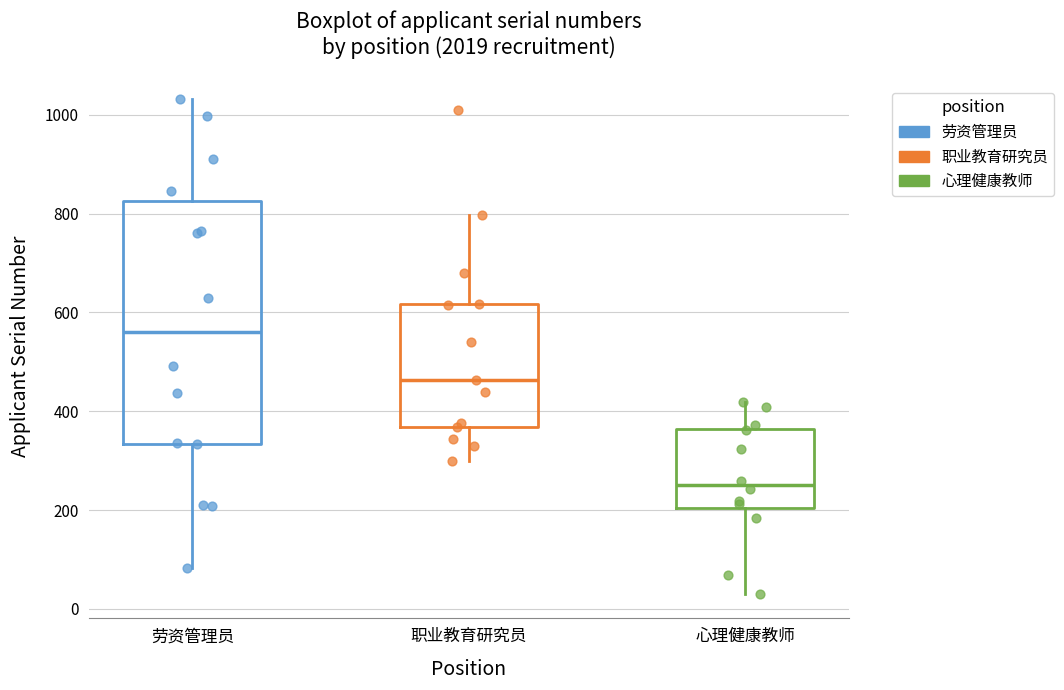

Reading left to right, read every box against the y-axis: the position of its median line, the range the box covers, and the ends of its whiskers. The values are not printed on the chart, so give them approximately, as read against the axis.

劳资管理员: median 560, box 340 to 820, whiskers 80 to 1040
职业教育研究员: median 460, box 360 to 620, whiskers 300 to 800
心理健康教师: median 260, box 200 to 360, whiskers 40 to 420